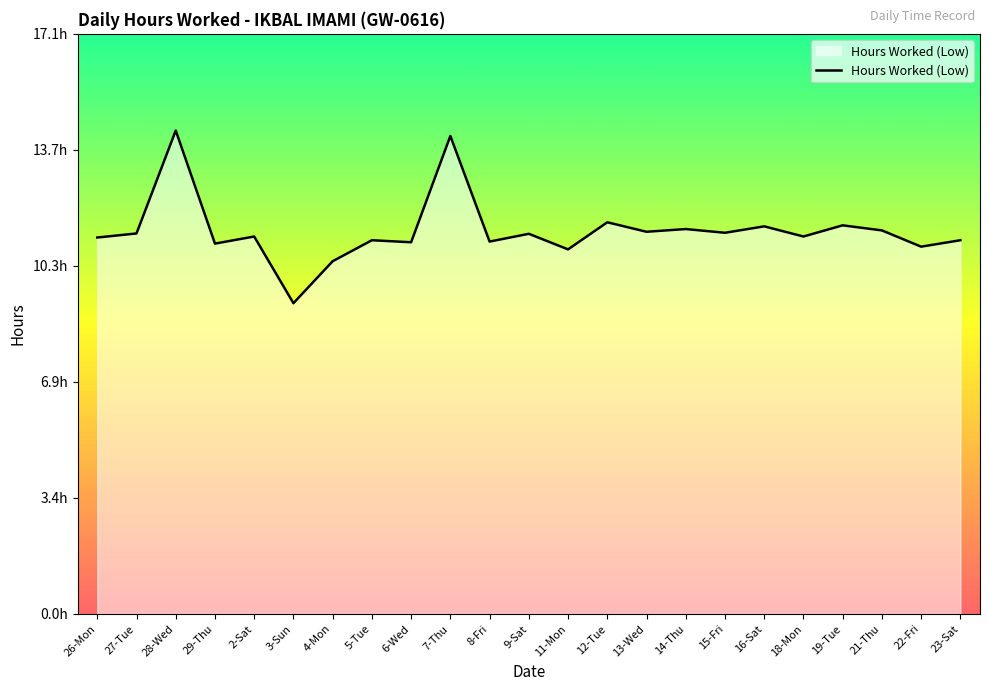

True or false: there are more than 0 points higher than both neighbors.

True